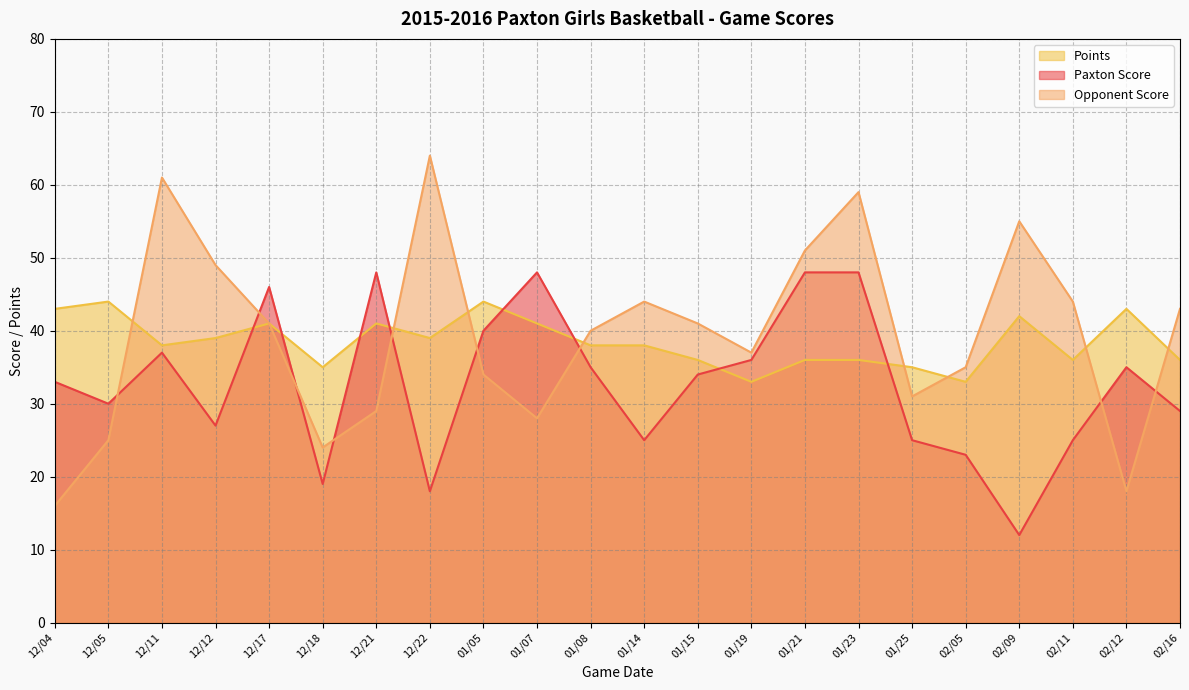

List the labels in order of Paxton Score value, largest first.

12/21, 01/07, 01/21, 01/23, 12/17, 01/05, 12/11, 01/19, 01/08, 02/12, 01/15, 12/04, 12/05, 02/16, 12/12, 01/14, 01/25, 02/11, 02/05, 12/18, 12/22, 02/09